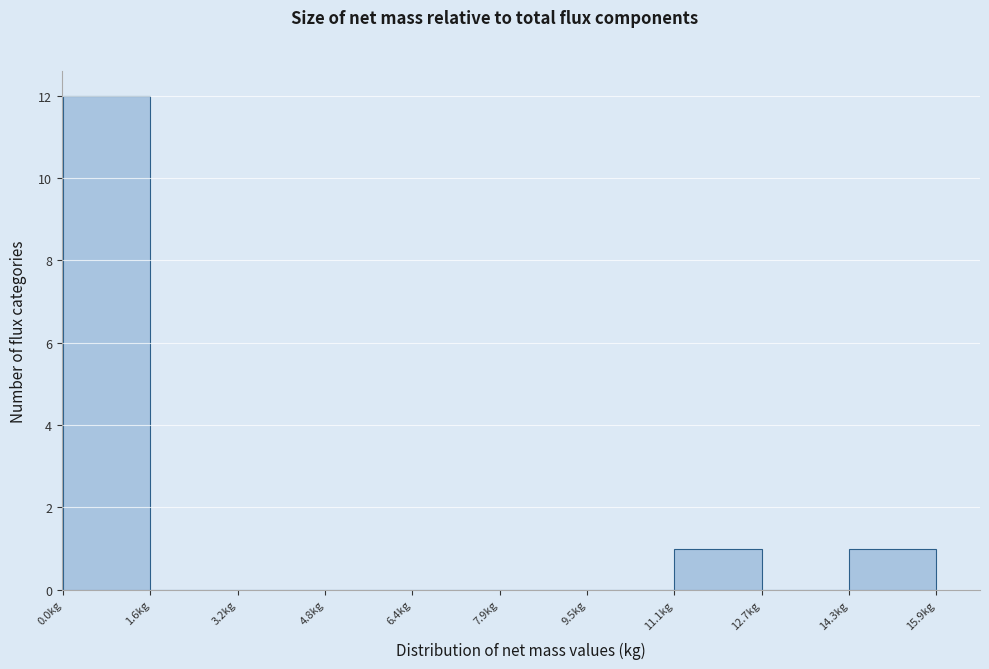

Reading left to right, transcribe this chart: for each bar, give the range it covers on the x-axis and its height. Neither the bar edges nor the heights are printed on the chart, so give them approximately, as read against the axes.

0.0 to 1.6: 12
1.6 to 3.2: 0
3.2 to 4.8: 0
4.8 to 6.4: 0
6.4 to 8.0: 0
8.0 to 9.6: 0
9.6 to 11.2: 0
11.2 to 12.6: 1
12.6 to 14.2: 0
14.2 to 15.8: 1